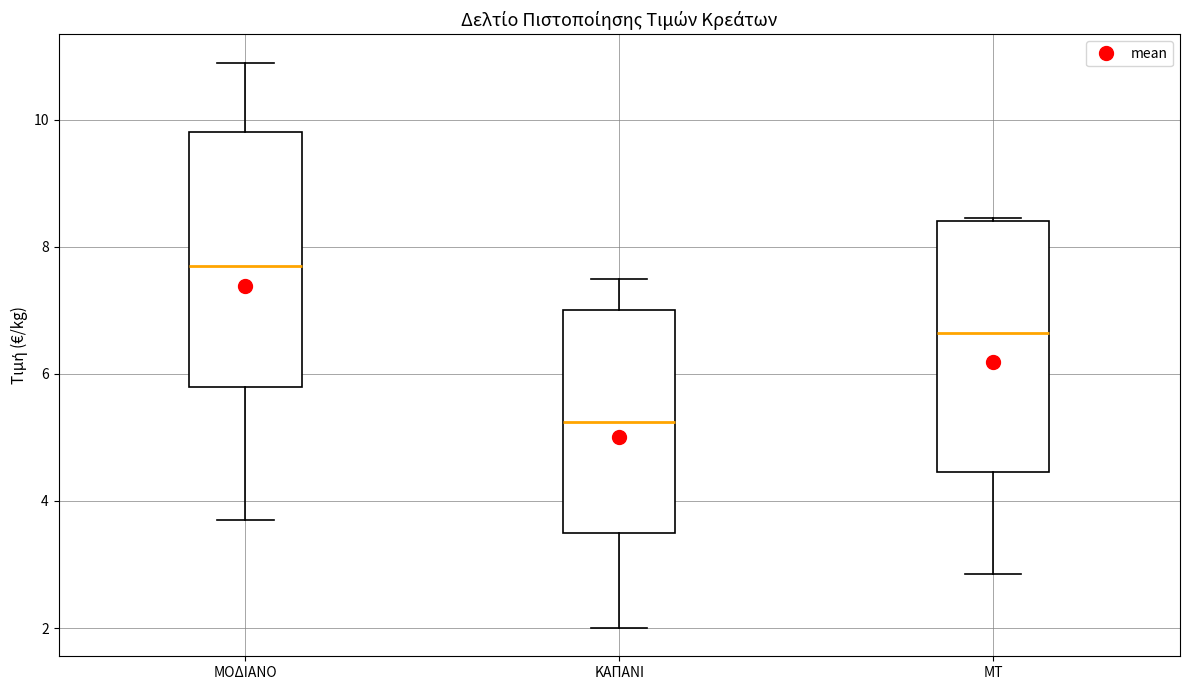

Reading left to right, read every box against the y-axis: the position of its median line, the range the box covers, and the ends of its whiskers. The values are not printed on the chart, so give them approximately, as read against the axis.

ΜΟΔΙΑΝΟ: median 7.8, box 5.8 to 9.8, whiskers 3.8 to 11.0
ΚΑΠΑΝΙ: median 5.2, box 3.6 to 7.0, whiskers 2.0 to 7.4
ΜΤ: median 6.6, box 4.4 to 8.4, whiskers 2.8 to 8.4